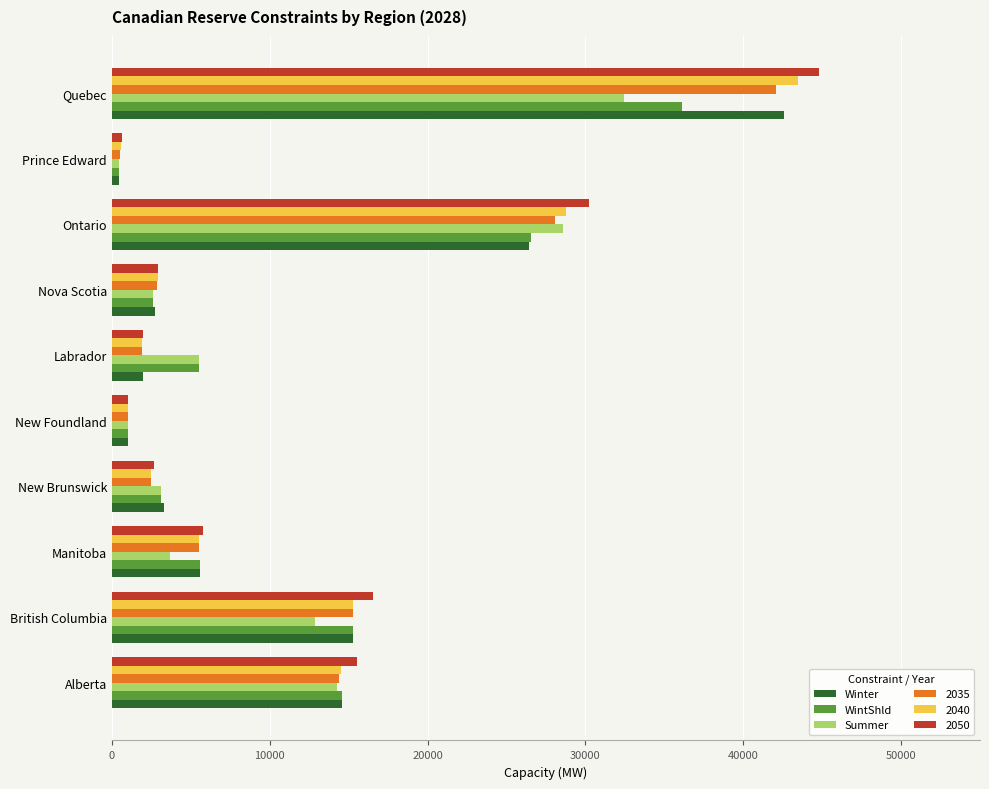

What is the sum of all Winter values?

113845.3